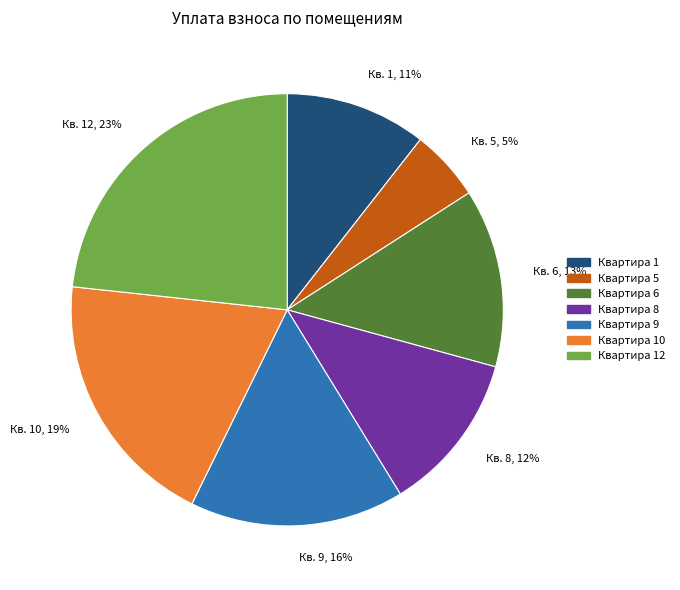

To the nearest percent, what is the difference between the largest and smallest slice percentages?

18%